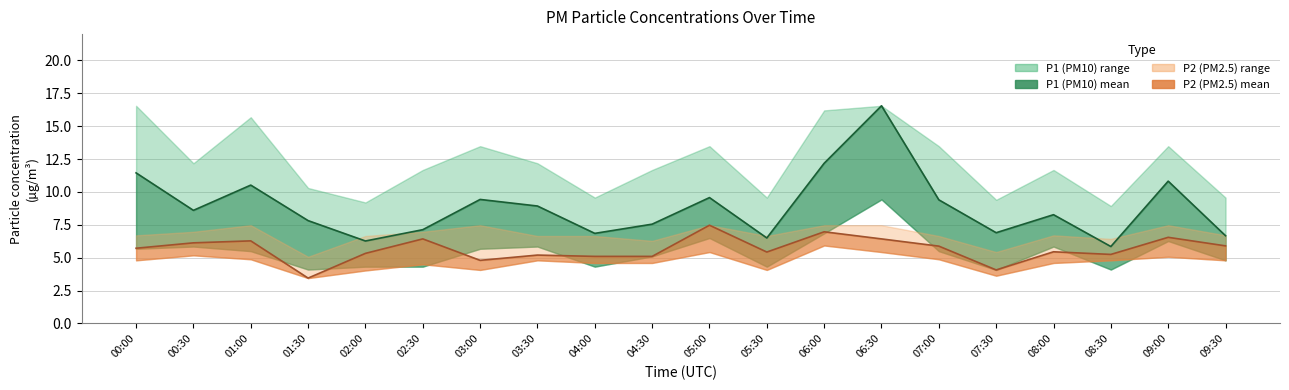

At which category does the chart reach its peak across all series?

06:30